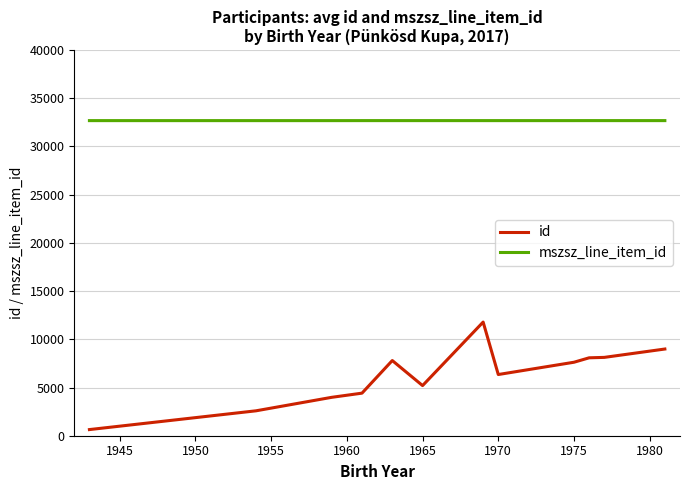

Which series has the largest total across all categories?

mszsz_line_item_id